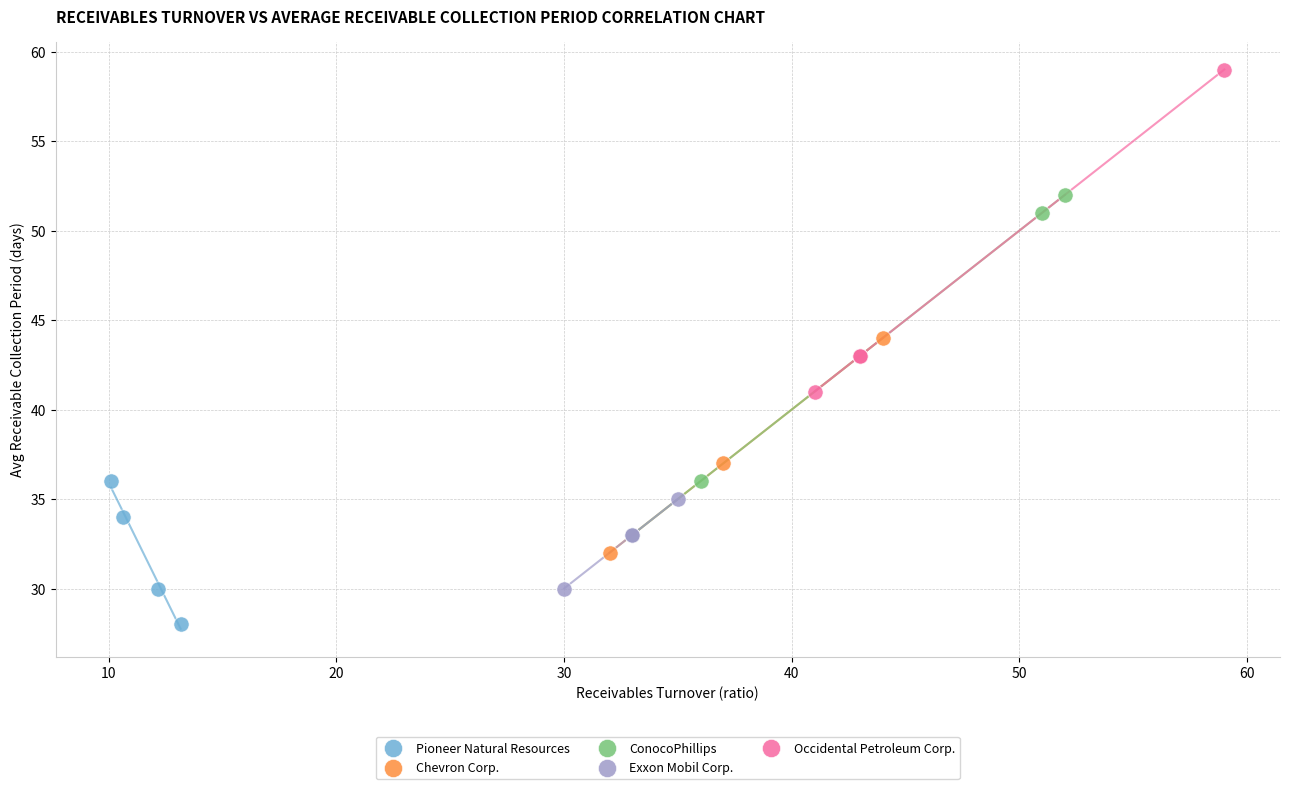

Which series contains the highest Y value?

Occidental Petroleum Corp.